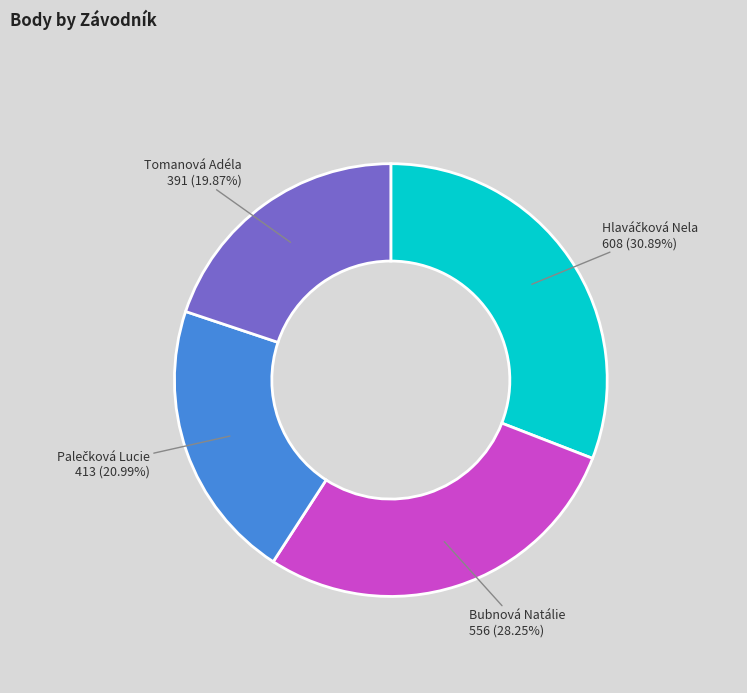

Is there any slice that represents more than half of the pie?

No